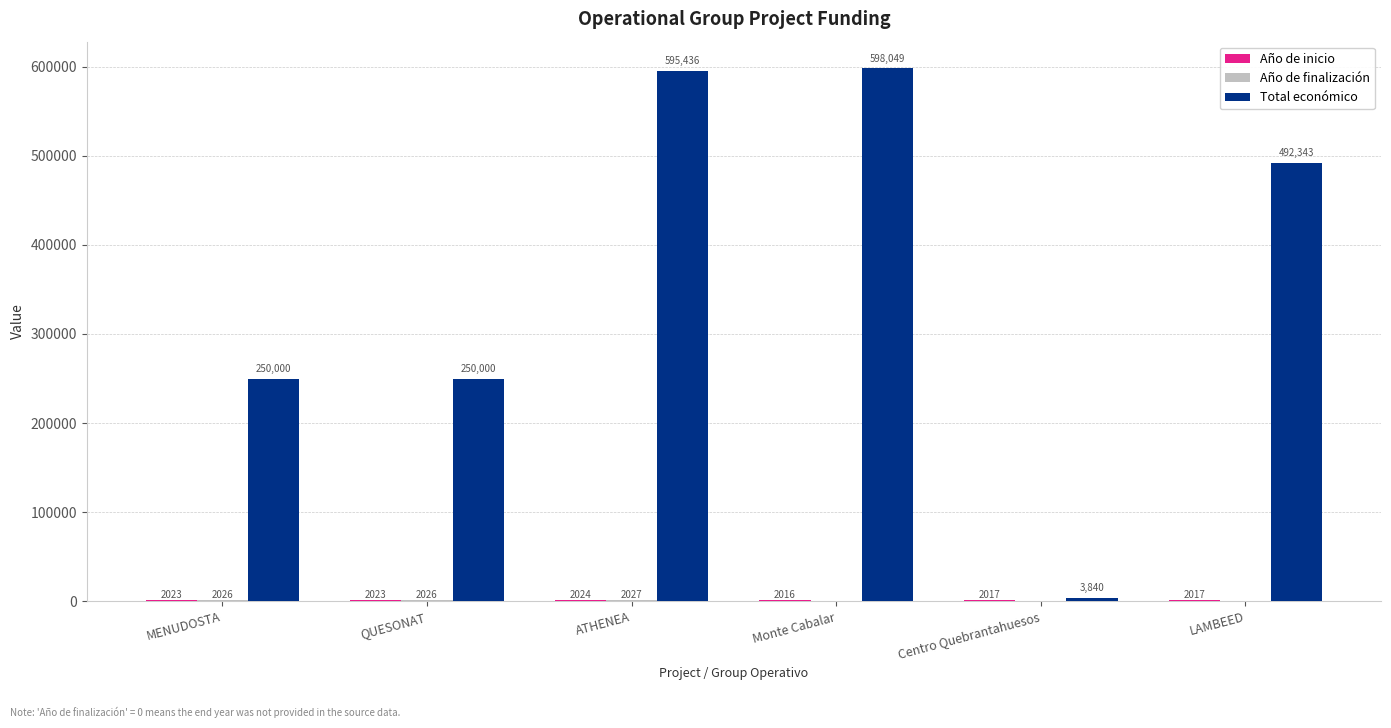

Which series has the largest total across all categories?

Total económico